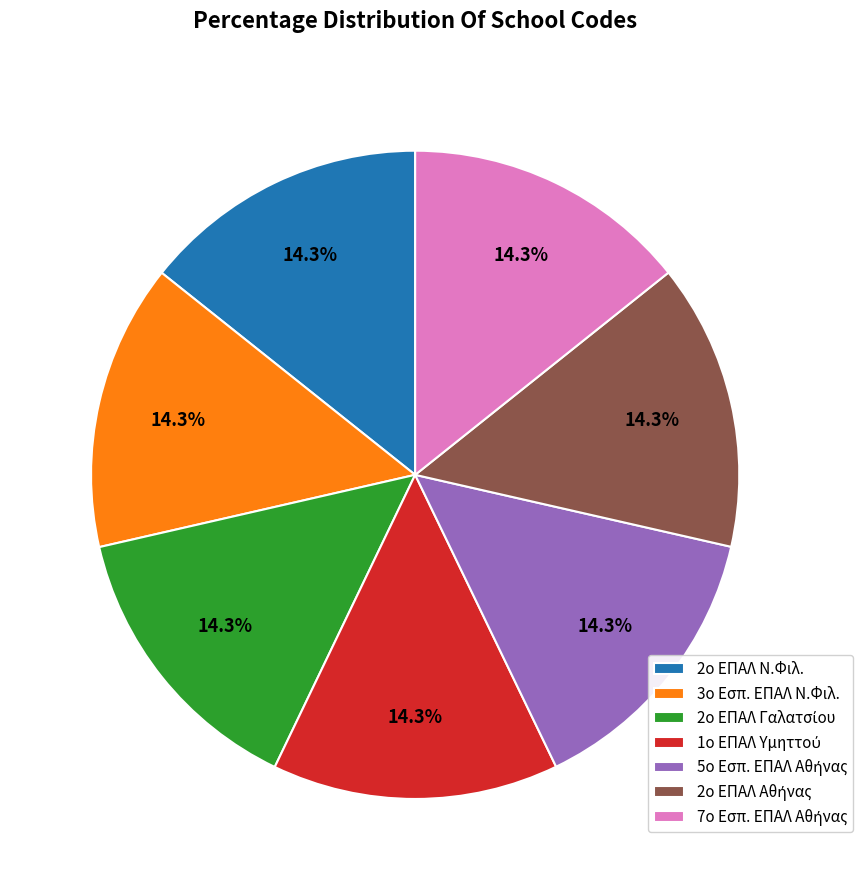

How many slices are in this pie chart?

7